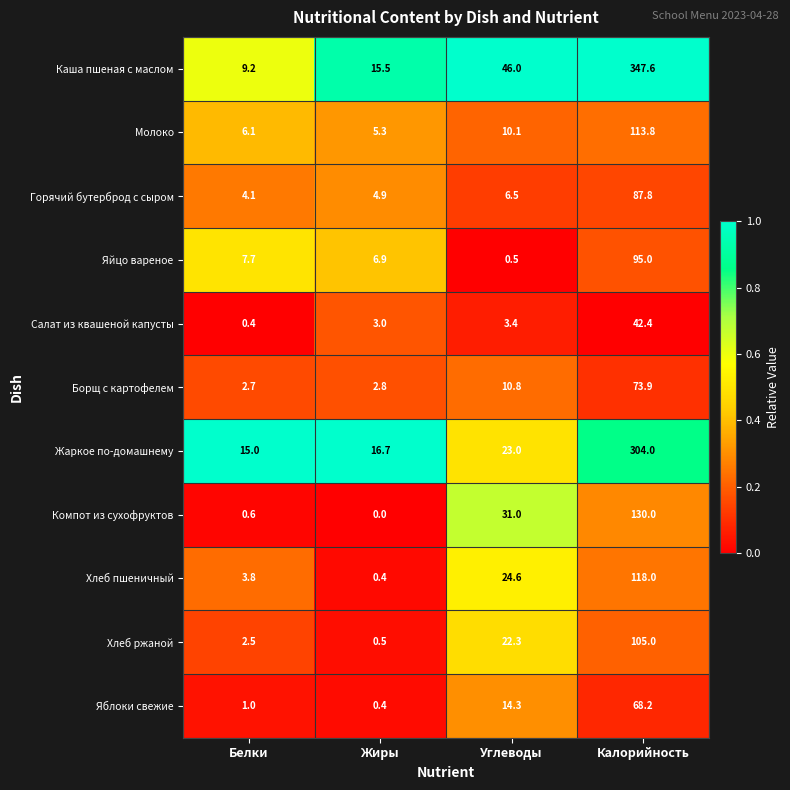

What is the difference between the highest and lowest values at Углеводы?

45.5